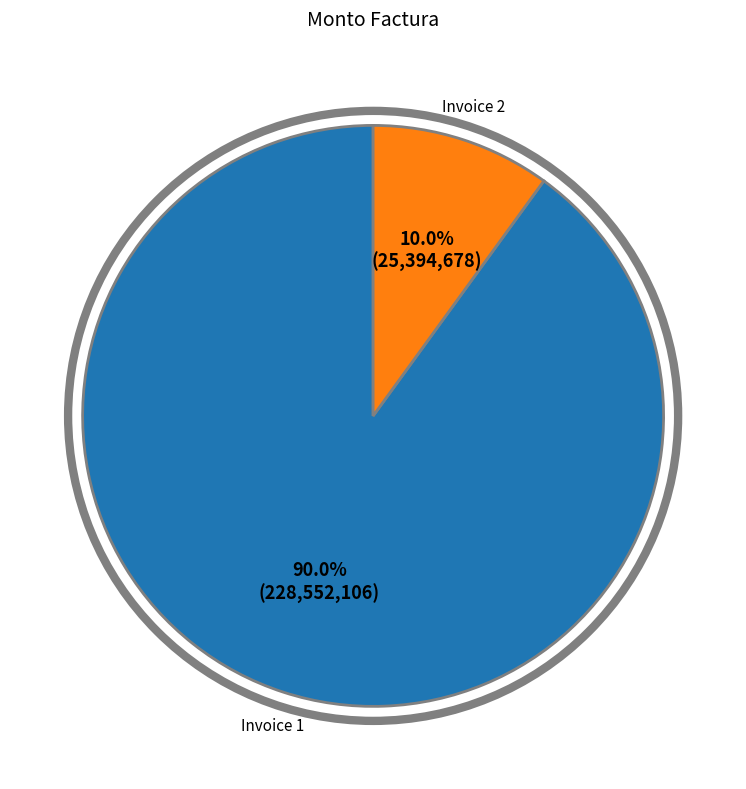

How many segments does this pie chart have?

2